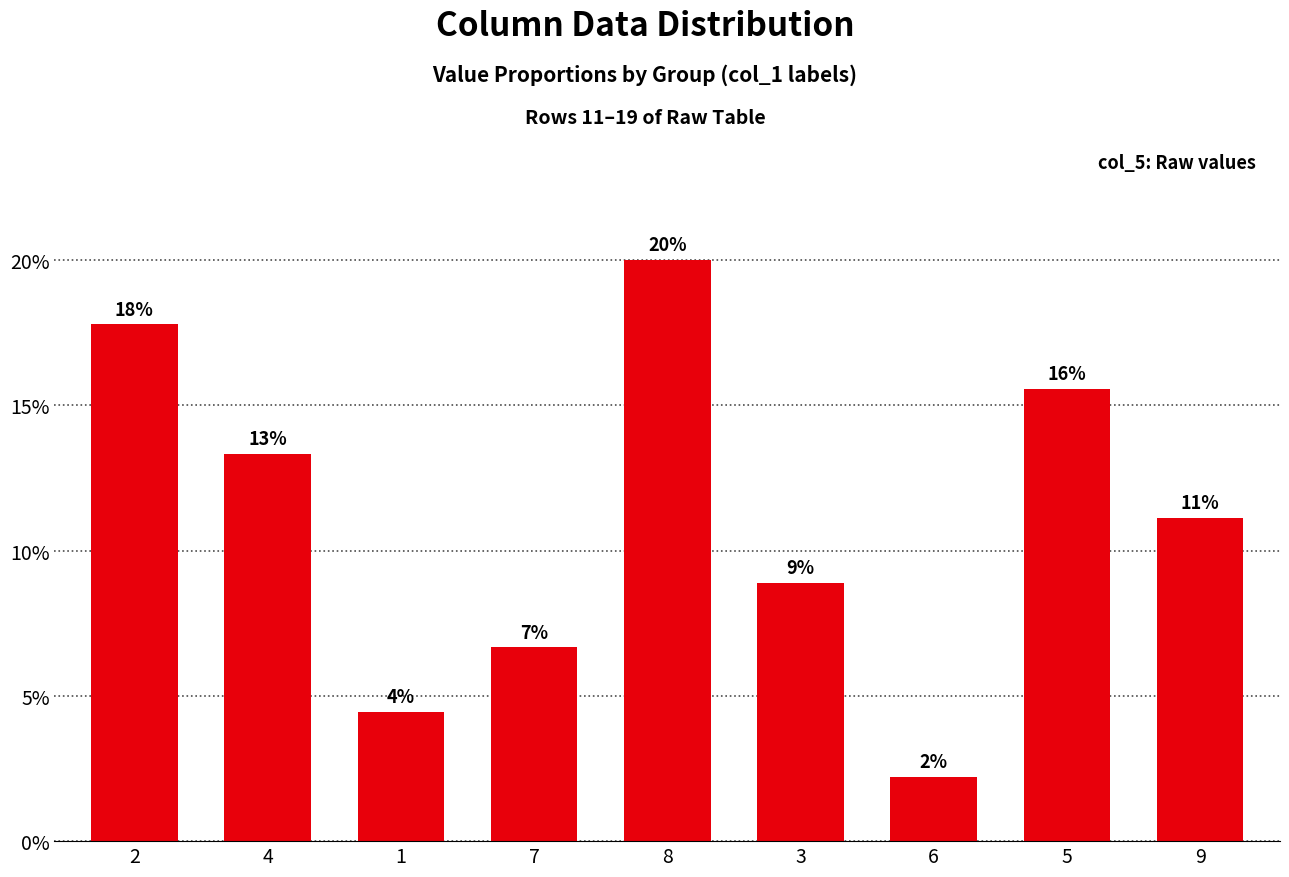

Rank the categories by value from lowest to highest.

6, 1, 7, 3, 9, 4, 5, 2, 8